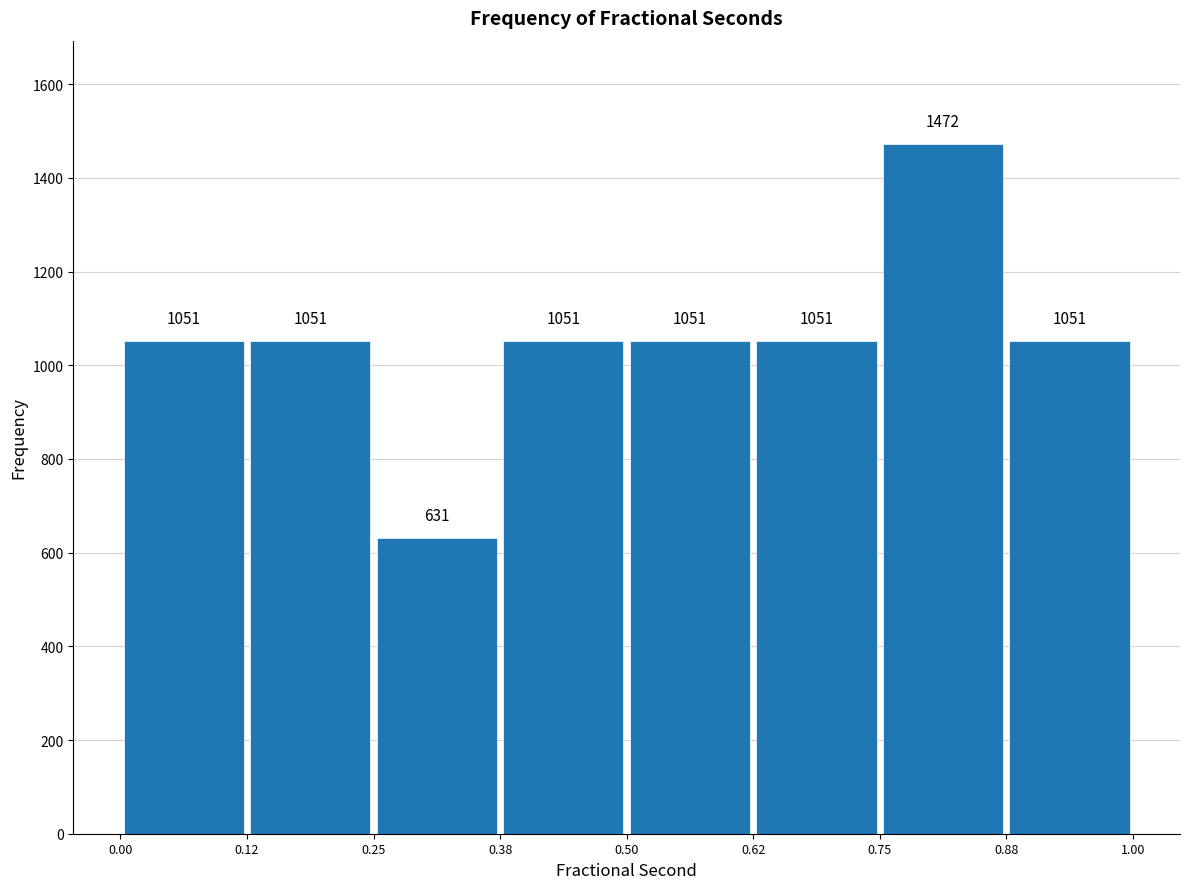

How tall is the bar that spans 0.00 to 0.12 on the x-axis?

1051